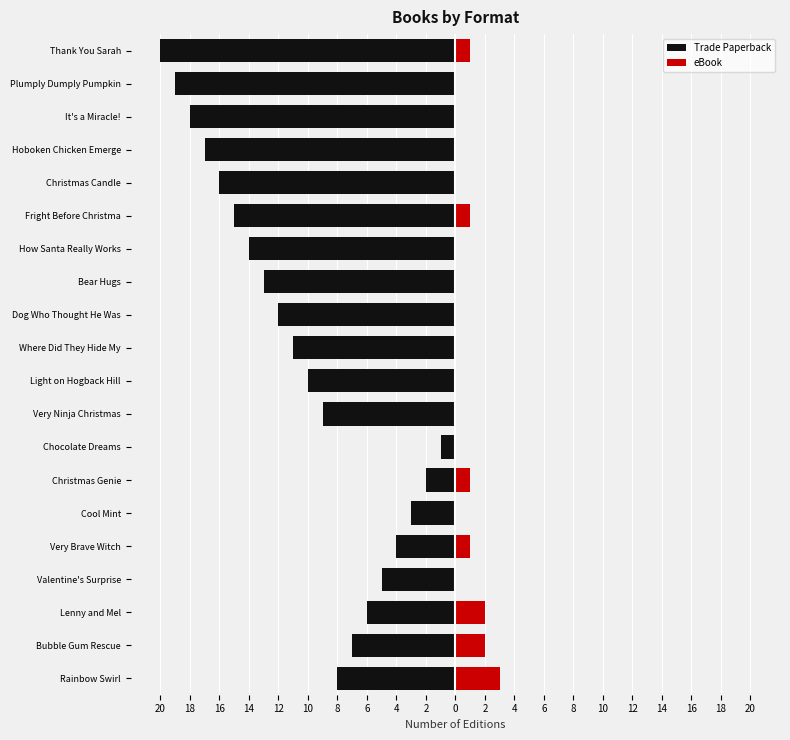

Reading left to right, transcribe all the data shown in this chart.

Trade Paperback: -8	-7	-6	-5	-4	-3	-2	-1	-9	-10	-11	-12	-13	-14	-15	-16	-17	-18	-19	-20
eBook: 3	2	2	0	1	0	1	0	0	0	0	0	0	0	1	0	0	0	0	1